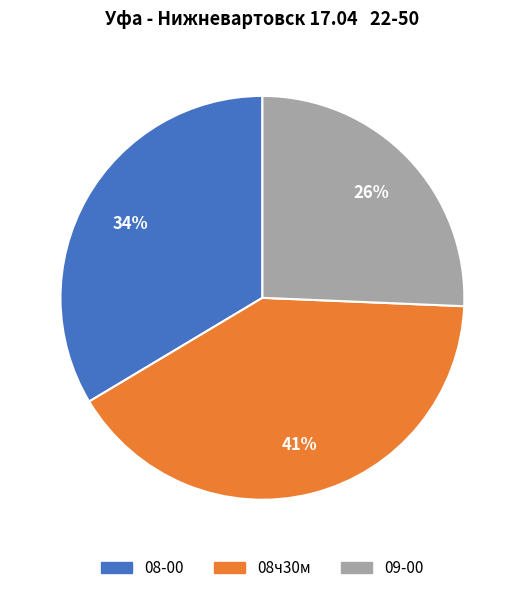

Rank the categories by value from lowest to highest.

09-00, 08-00, 08ч30м